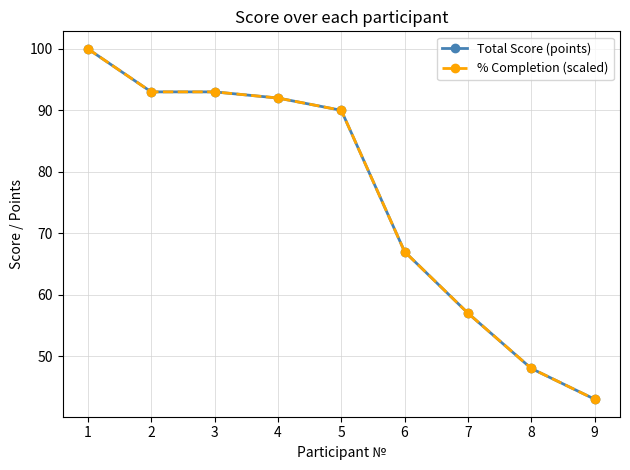

What is the difference between the Total Score (points) values at 4 and 5?

2.0